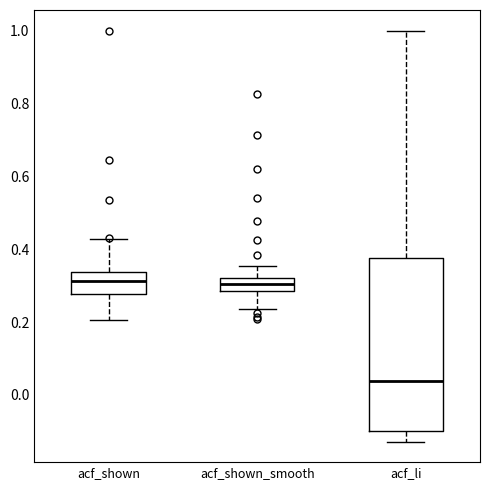

Comparing the boxes themselves (not the whiskers), which one is the tallest?

acf_li